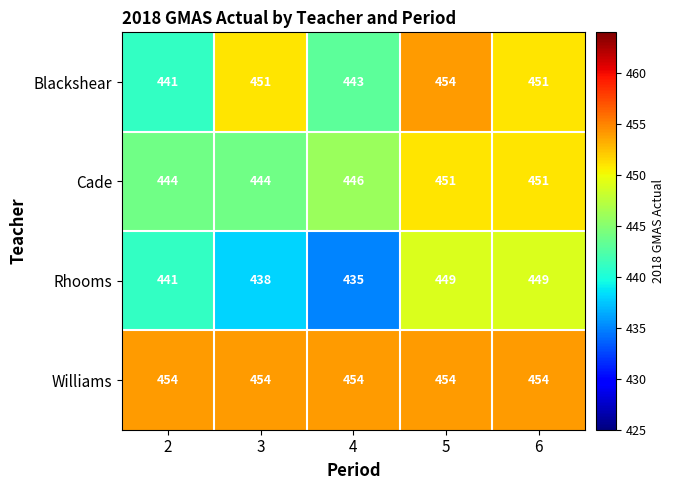

Which series has the largest range (max minus min)?

Rhooms